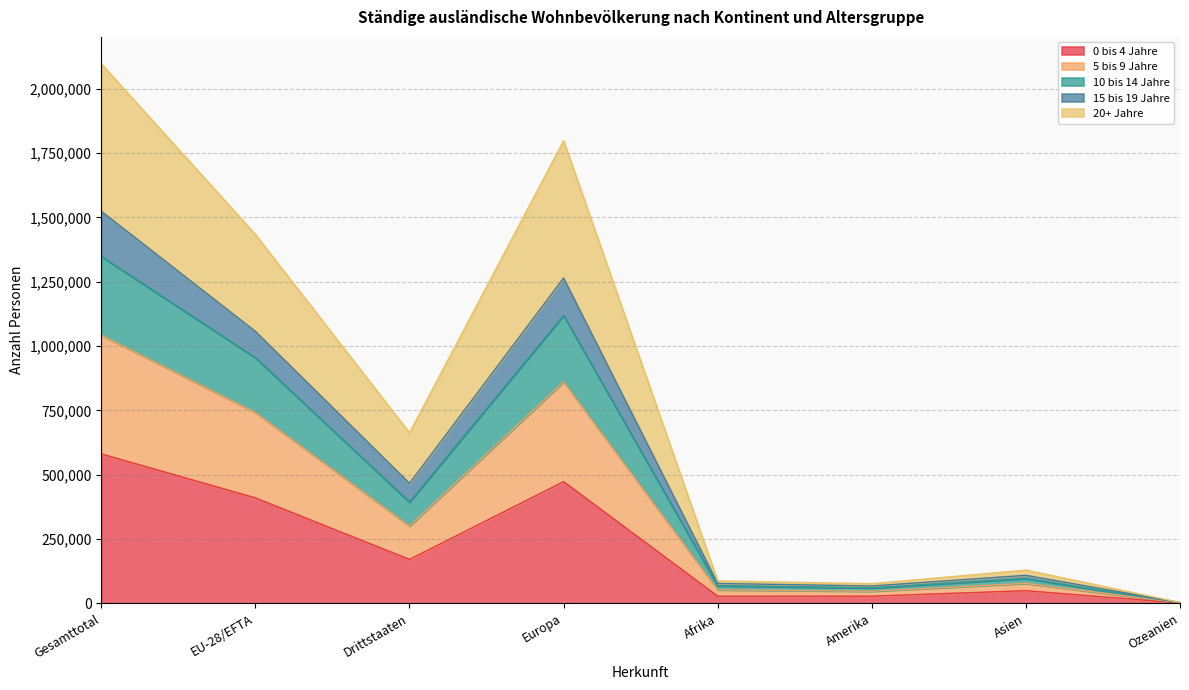

True or false: 5 bis 9 Jahre has more than 0 points higher than both neighbors.

True